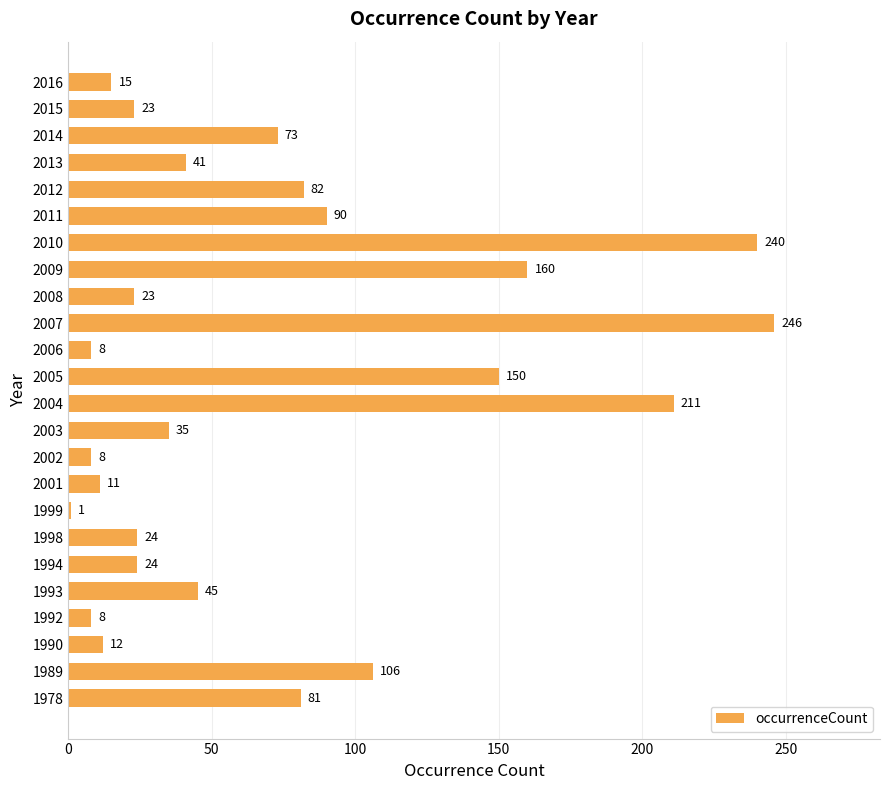

What is the ratio of the value at 1990 to the value at 1999?

12.0